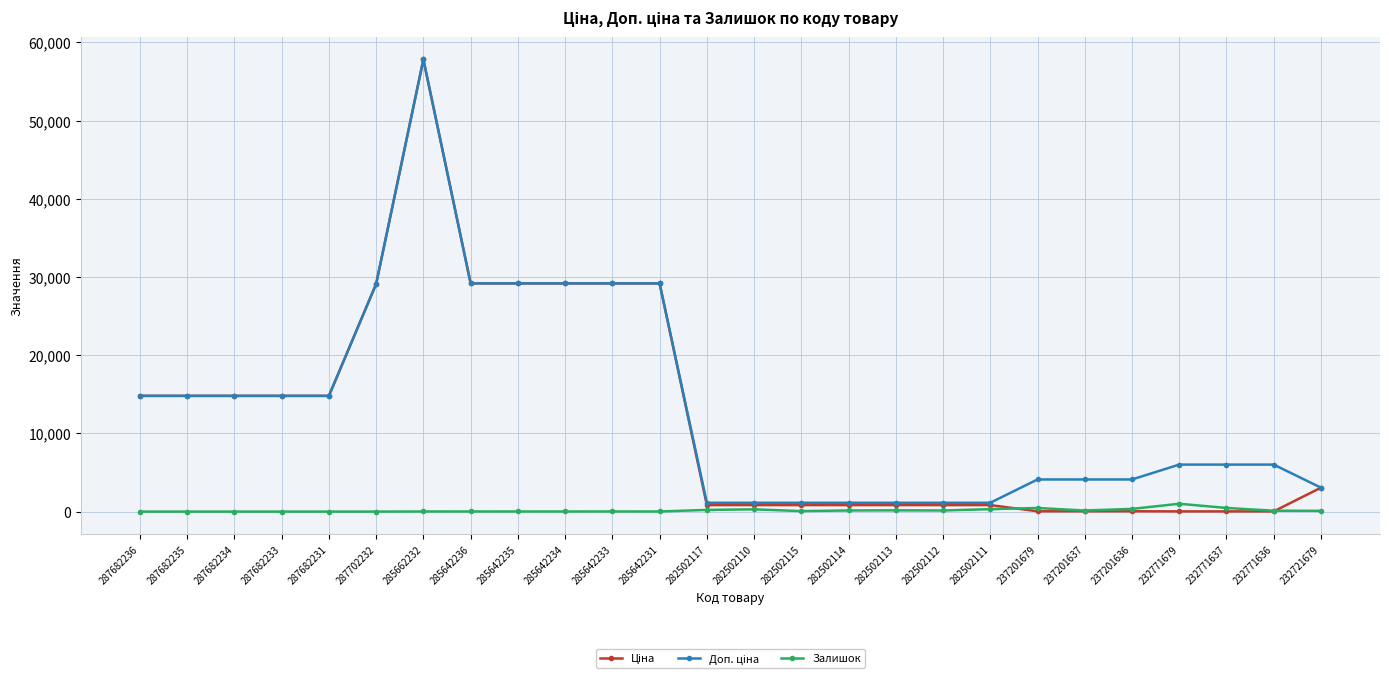

What is the greatest value displayed?

57826.2